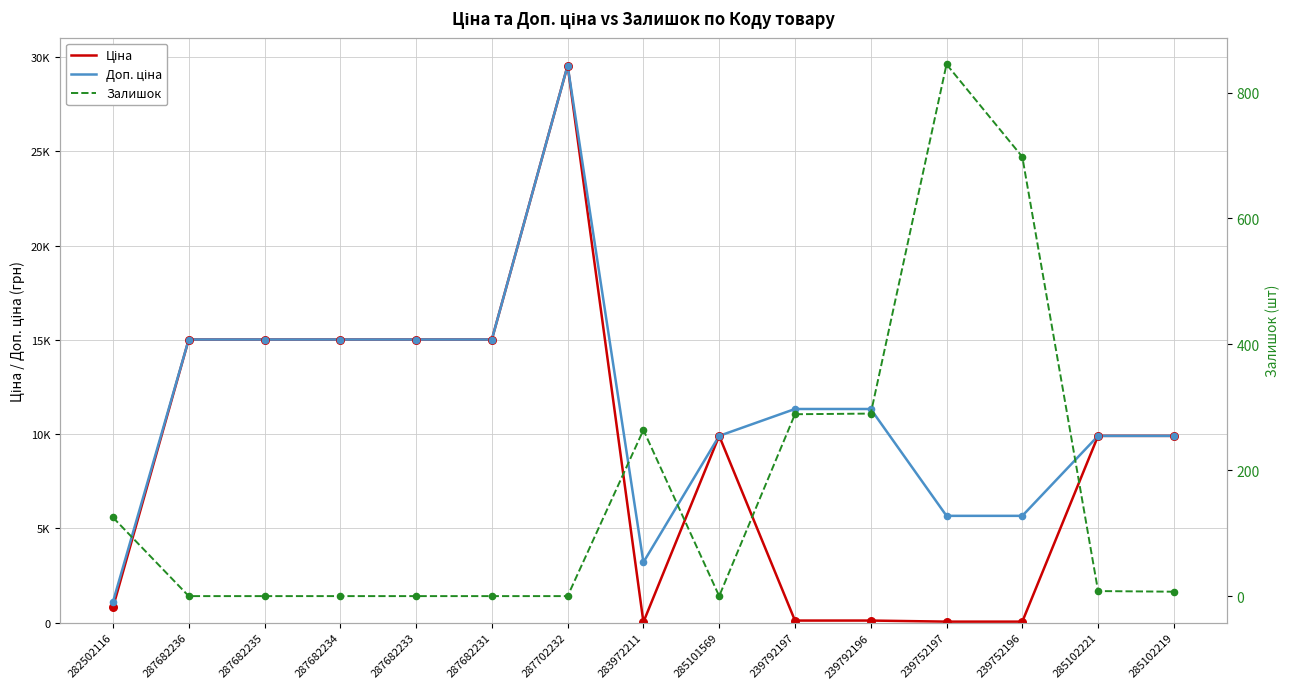

Which series contains the lowest Y value?

Залишок